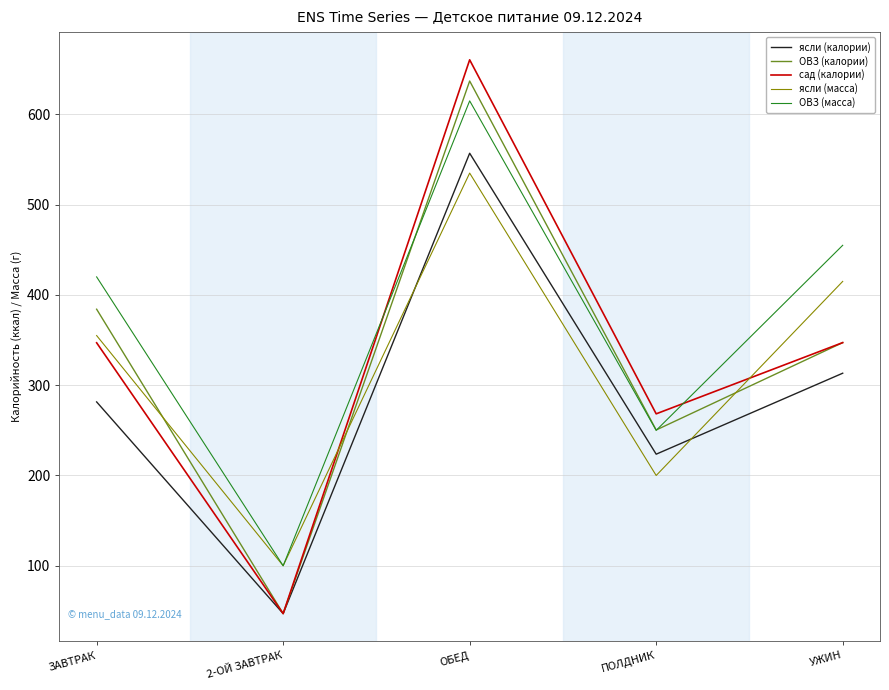

At which category is the sum across all series the highest?

ОБЕД